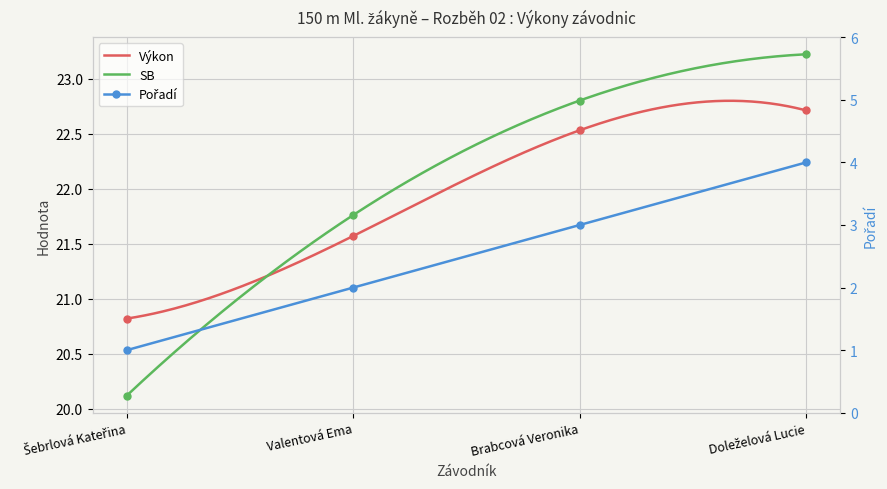

What is the value of the Pořadí point at the 3rd from the left?

3.0